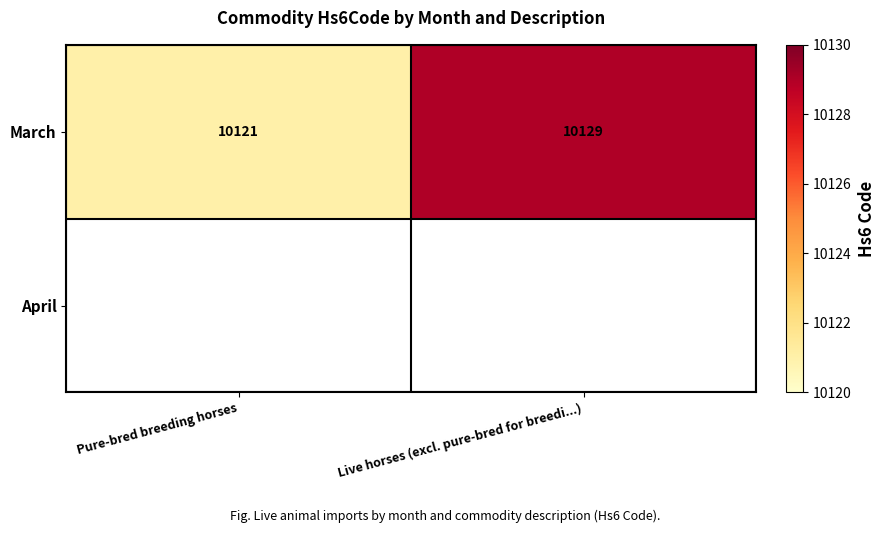

What is the average value of the March series?

10125